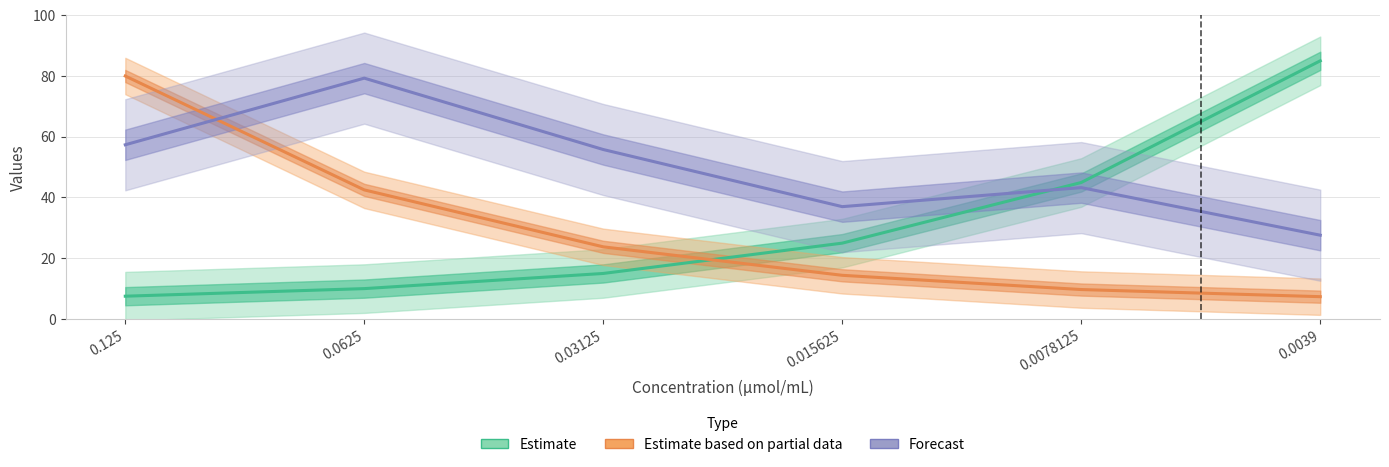

How many lines are shown in the chart?

3